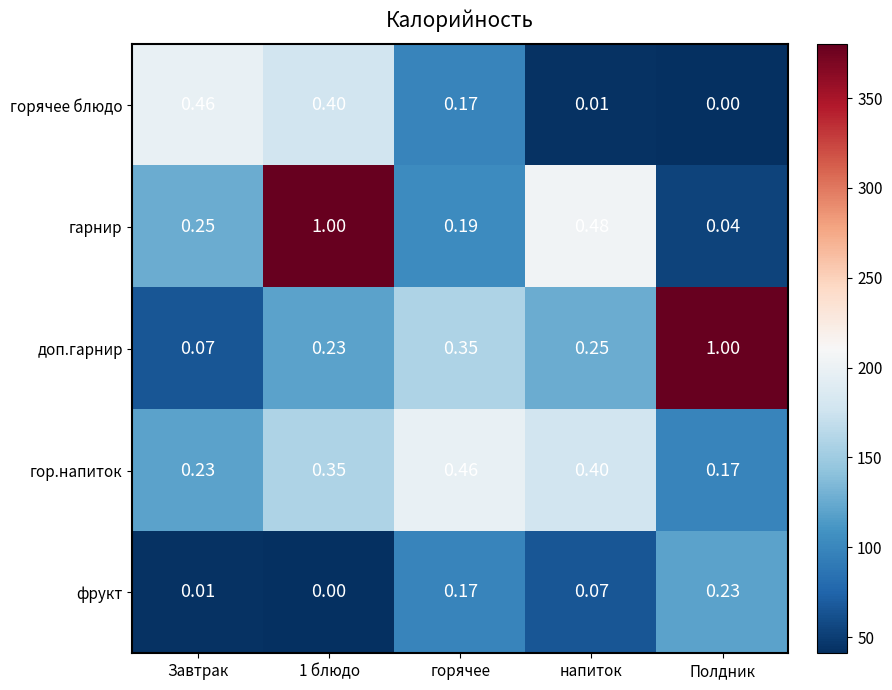

Which series has the largest range (max minus min)?

гарнир